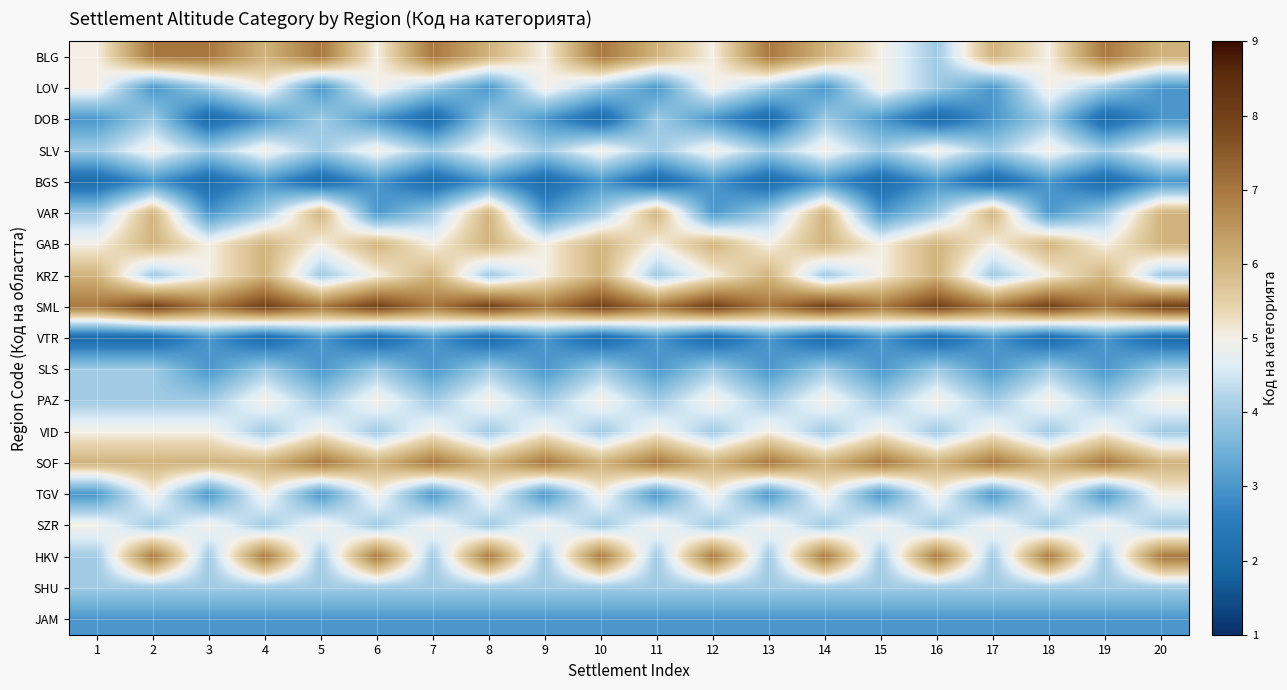

Reading right to left, transcribe all the data shown in this chart.

BLG: 20=6	19=7	18=5	17=6	16=4	15=5	14=6	13=7	12=5	11=6	10=7	9=5	8=6	7=7	6=5	5=7	4=6	3=7	2=7	1=5
LOV: 20=3	19=4	18=5	17=3	16=4	15=5	14=3	13=4	12=5	11=3	10=4	9=5	8=3	7=4	6=5	5=3	4=5	3=4	2=3	1=5
DOB: 20=3	19=2	18=4	17=3	16=2	15=3	14=4	13=2	12=3	11=4	10=2	9=3	8=4	7=2	6=3	5=4	4=3	3=2	2=4	1=3
SLV: 20=5	19=4	18=5	17=4	16=5	15=4	14=5	13=4	12=5	11=4	10=5	9=4	8=5	7=4	6=5	5=4	4=5	3=4	2=5	1=4
BGS: 20=3	19=2	18=3	17=2	16=3	15=2	14=3	13=2	12=3	11=2	10=3	9=2	8=3	7=2	6=3	5=2	4=3	3=2	2=3	1=2
VAR: 20=6	19=4	18=3	17=6	16=4	15=3	14=6	13=4	12=3	11=6	10=4	9=3	8=6	7=4	6=3	5=6	4=4	3=3	2=6	1=4
GAB: 20=6	19=5	18=6	17=5	16=6	15=5	14=6	13=5	12=6	11=5	10=6	9=5	8=6	7=5	6=6	5=5	4=6	3=5	2=6	1=5
KRZ: 20=4	19=6	18=5	17=4	16=6	15=5	14=4	13=6	12=5	11=4	10=6	9=5	8=4	7=6	6=5	5=4	4=6	3=5	2=4	1=6
SML: 20=8	19=7	18=8	17=7	16=8	15=7	14=8	13=7	12=8	11=7	10=8	9=7	8=8	7=7	6=8	5=7	4=8	3=7	2=8	1=7
VTR: 20=2	19=3	18=2	17=3	16=2	15=3	14=2	13=3	12=2	11=3	10=2	9=3	8=2	7=3	6=2	5=3	4=2	3=3	2=2	1=2
SLS: 20=4	19=3	18=4	17=3	16=4	15=3	14=4	13=3	12=4	11=3	10=4	9=3	8=4	7=3	6=4	5=3	4=4	3=3	2=4	1=4
PAZ: 20=5	19=4	18=5	17=4	16=5	15=4	14=5	13=4	12=5	11=4	10=5	9=4	8=5	7=4	6=5	5=4	4=5	3=4	2=4	1=4
VID: 20=4	19=5	18=4	17=5	16=4	15=5	14=4	13=5	12=4	11=5	10=4	9=5	8=4	7=5	6=4	5=5	4=4	3=5	2=5	1=5
SOF: 20=6	19=7	18=6	17=7	16=6	15=7	14=6	13=7	12=6	11=7	10=6	9=7	8=6	7=7	6=6	5=7	4=6	3=6	2=6	1=6
TGV: 20=5	19=3	18=5	17=3	16=5	15=3	14=5	13=3	12=5	11=3	10=5	9=3	8=5	7=3	6=5	5=3	4=5	3=3	2=5	1=3
SZR: 20=4	19=5	18=4	17=5	16=4	15=5	14=4	13=5	12=4	11=5	10=4	9=5	8=4	7=5	6=4	5=5	4=4	3=5	2=4	1=5
HKV: 20=7	19=4	18=7	17=4	16=7	15=4	14=7	13=4	12=7	11=4	10=7	9=4	8=7	7=4	6=7	5=4	4=7	3=4	2=7	1=4
SHU: 20=4	19=4	18=4	17=4	16=4	15=4	14=4	13=4	12=4	11=4	10=4	9=4	8=4	7=4	6=4	5=4	4=4	3=4	2=4	1=4
JAM: 20=3	19=3	18=3	17=3	16=3	15=3	14=3	13=3	12=3	11=3	10=3	9=3	8=3	7=3	6=3	5=3	4=3	3=3	2=3	1=3